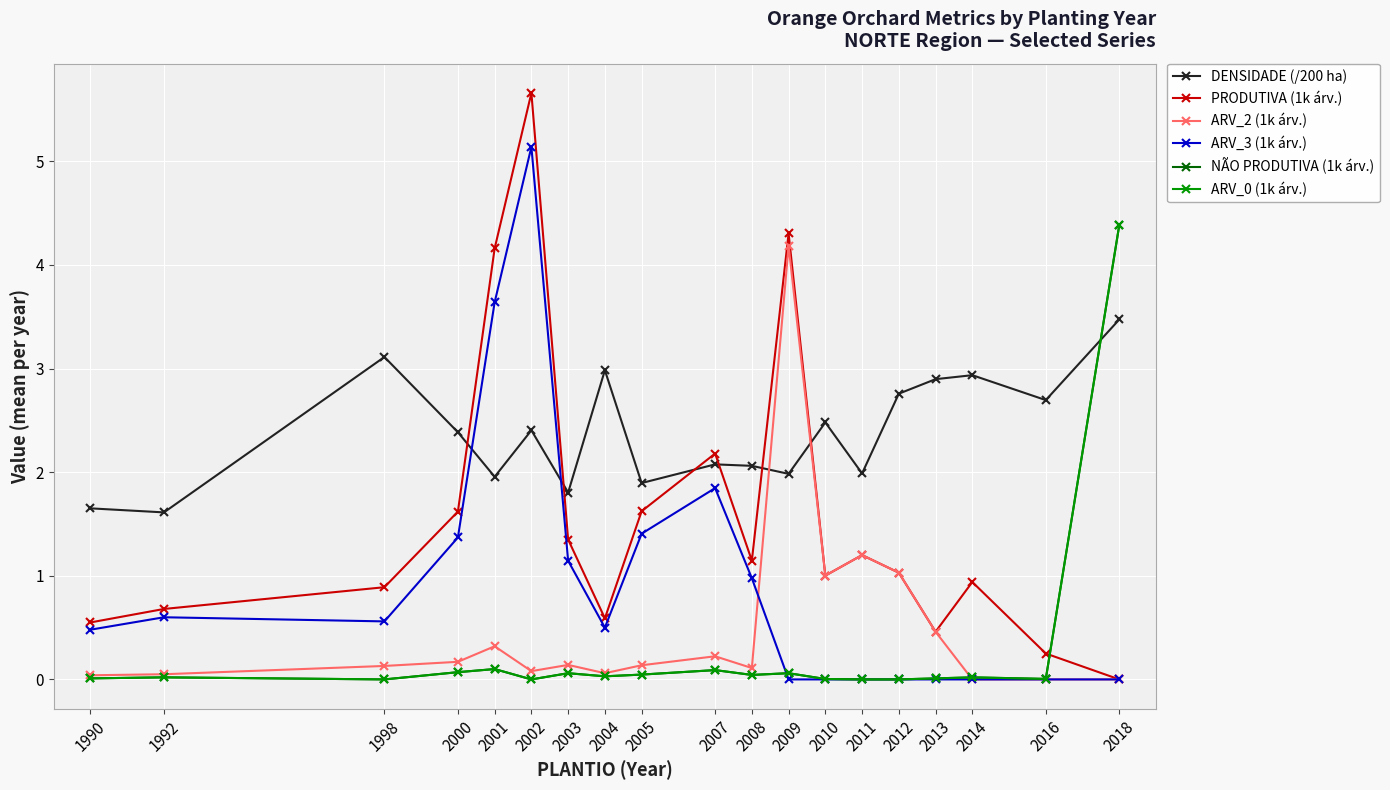

Reading right to left, list all the values displayed in this chart.

DENSIDADE (/200 ha): 2018=3.5	2016=2.7	2014=2.9	2013=2.9	2012=2.8	2011=2.0	2010=2.5	2009=2.0	2008=2.1	2007=2.1	2005=1.9	2004=3.0	2003=1.8	2002=2.4	2001=2.0	2000=2.4	1998=3.1	1992=1.6	1990=1.7
PRODUTIVA (1k árv.): 2018=0.0	2016=0.2	2014=0.9	2013=0.5	2012=1.0	2011=1.2	2010=1.0	2009=4.3	2008=1.1	2007=2.2	2005=1.6	2004=0.6	2003=1.4	2002=5.7	2001=4.2	2000=1.6	1998=0.9	1992=0.7	1990=0.6
ARV_2 (1k árv.): 2018=0.0	2016=0.0	2014=0.0	2013=0.5	2012=1.0	2011=1.2	2010=1.0	2009=4.2	2008=0.1	2007=0.2	2005=0.1	2004=0.1	2003=0.1	2002=0.1	2001=0.3	2000=0.2	1998=0.1	1992=0.1	1990=0.0
ARV_3 (1k árv.): 2018=0.0	2016=0.0	2014=0.0	2013=0.0	2012=0.0	2011=0.0	2010=0.0	2009=0.0	2008=1.0	2007=1.8	2005=1.4	2004=0.5	2003=1.1	2002=5.1	2001=3.6	2000=1.4	1998=0.6	1992=0.6	1990=0.5
NÃO PRODUTIVA (1k árv.): 2018=4.4	2016=0.0	2014=0.0	2013=0.0	2012=0.0	2011=0.0	2010=0.0	2009=0.1	2008=0.0	2007=0.1	2005=0.0	2004=0.0	2003=0.1	2002=0.0	2001=0.1	2000=0.1	1998=0.0	1992=0.0	1990=0.0
ARV_0 (1k árv.): 2018=4.4	2016=0.0	2014=0.0	2013=0.0	2012=0.0	2011=0.0	2010=0.0	2009=0.1	2008=0.0	2007=0.1	2005=0.0	2004=0.0	2003=0.1	2002=0.0	2001=0.1	2000=0.1	1998=0.0	1992=0.0	1990=0.0